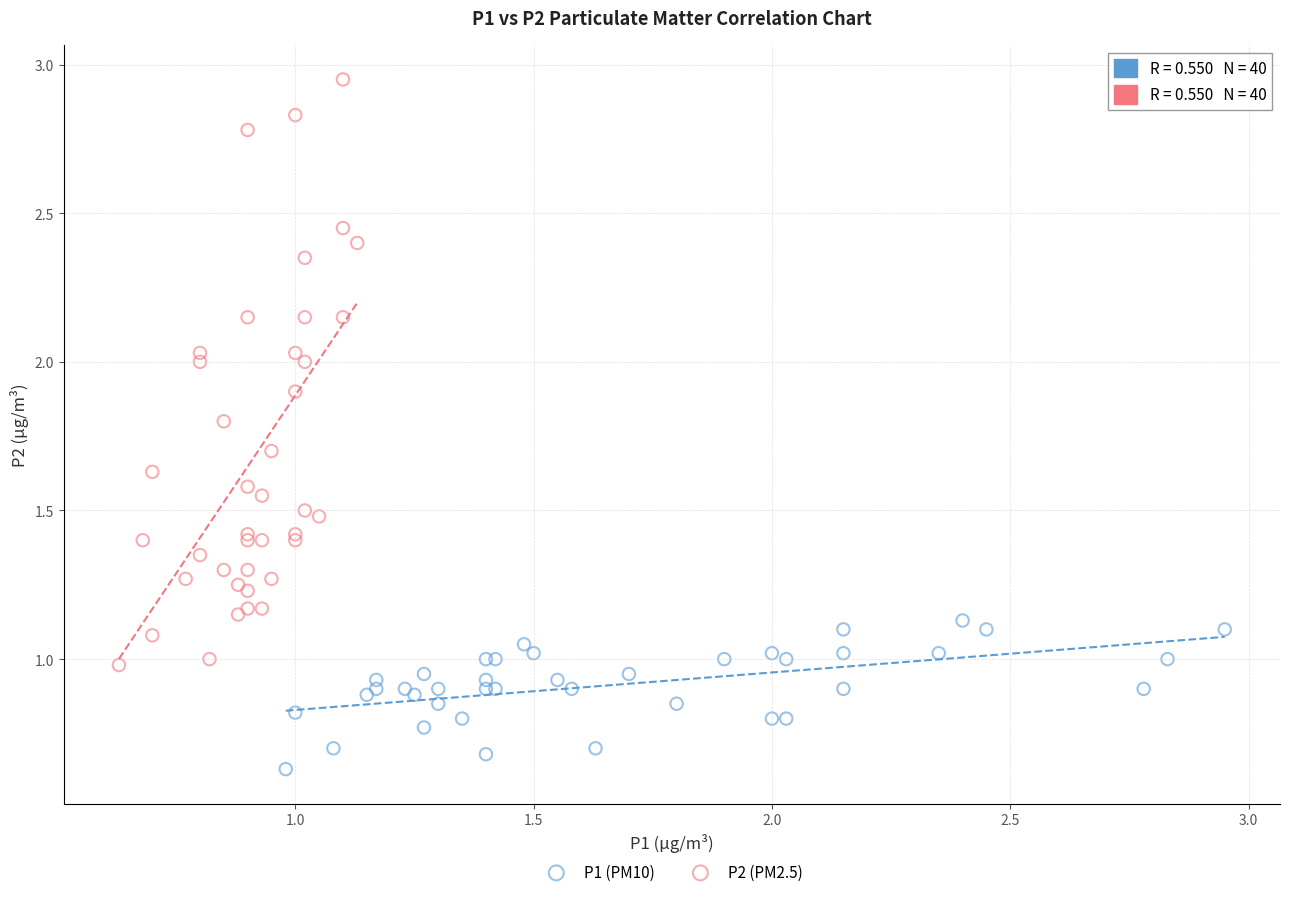

Which series has the largest Y range (max minus min)?

P2 (PM2.5)